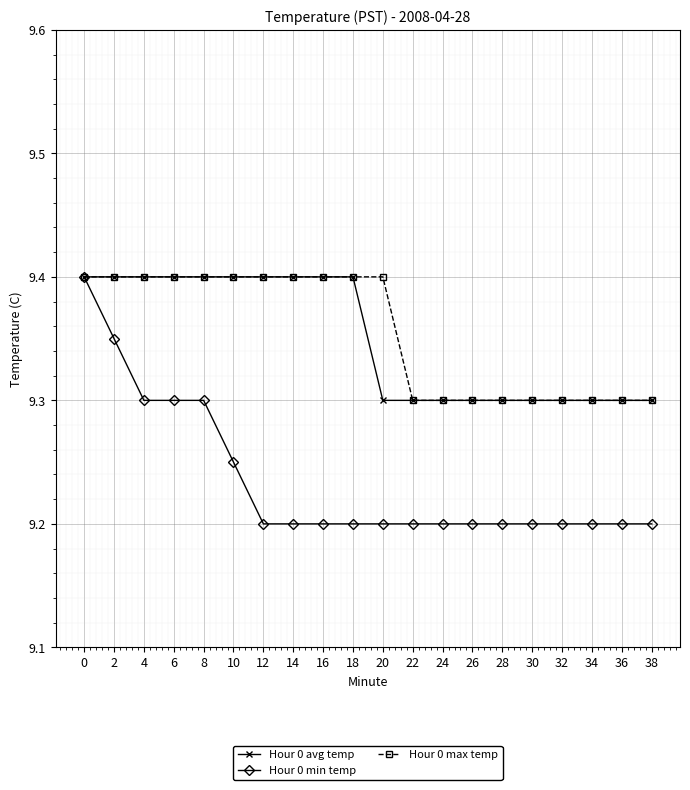

What is the highest value of the Hour 0 avg temp series?

9.4